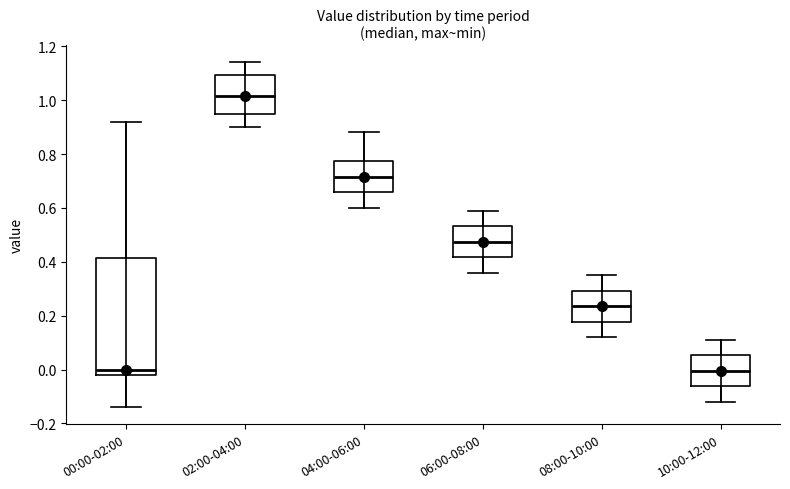

Reading left to right, transcribe this box plot: for each box, give where its median line is, the range the box spans, and where its two whiskers end, as read against the y-axis. The values are not printed on the chart, so give them approximately, as read against the axis.

00:00-02:00: median 0.00, box -0.02 to 0.42, whiskers -0.14 to 0.92
02:00-04:00: median 1.02, box 0.96 to 1.10, whiskers 0.90 to 1.14
04:00-06:00: median 0.72, box 0.66 to 0.78, whiskers 0.60 to 0.88
06:00-08:00: median 0.48, box 0.42 to 0.54, whiskers 0.36 to 0.60
08:00-10:00: median 0.24, box 0.18 to 0.30, whiskers 0.12 to 0.36
10:00-12:00: median 0.00, box -0.06 to 0.06, whiskers -0.12 to 0.12